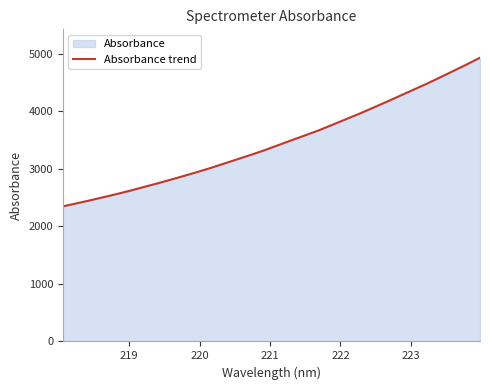

What is the smallest value displayed?

2346.8